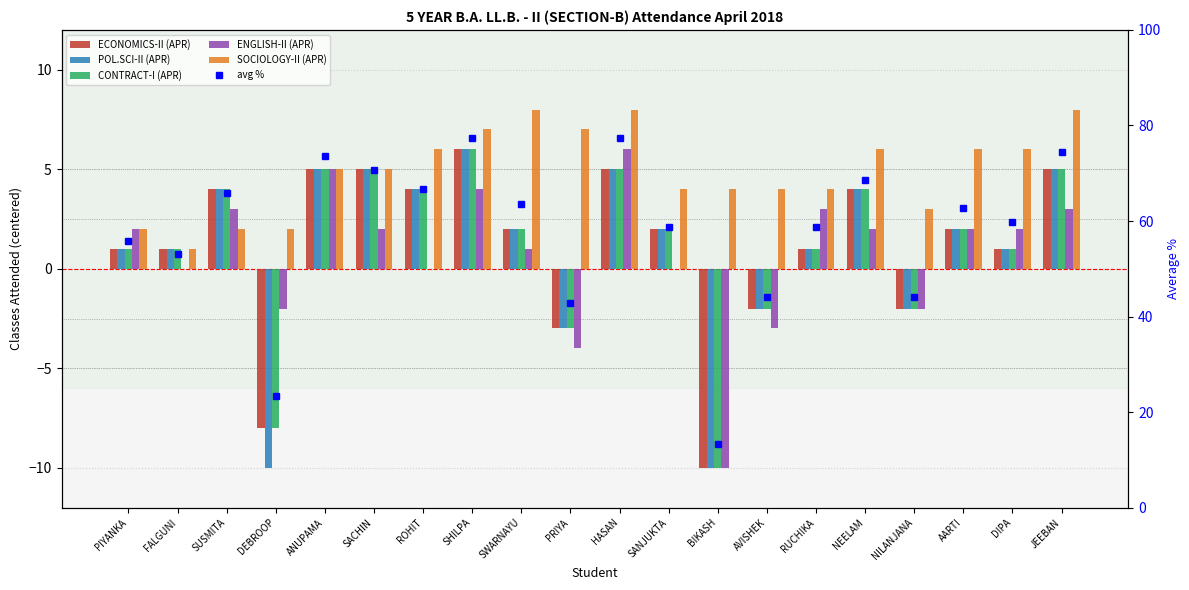

Which series has the largest total across all categories?

avg %